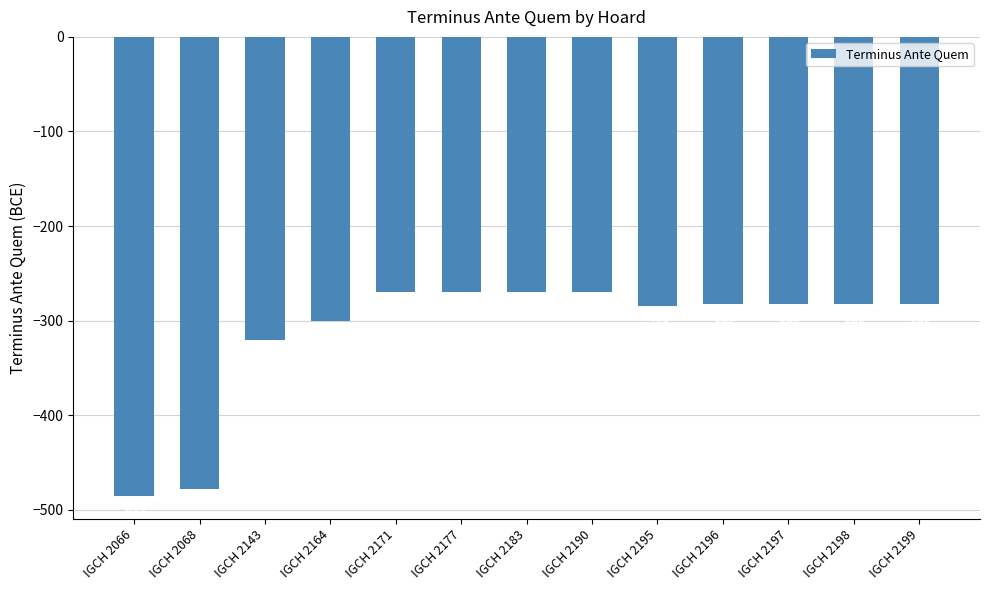

True or false: the data shows -478 at IGCH 2068.

True